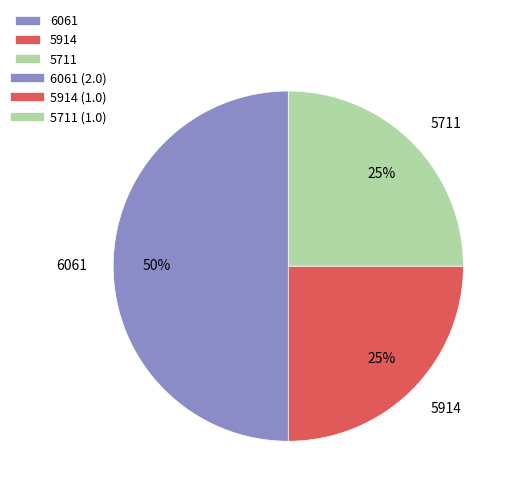

Count the number of slices in the pie.

3